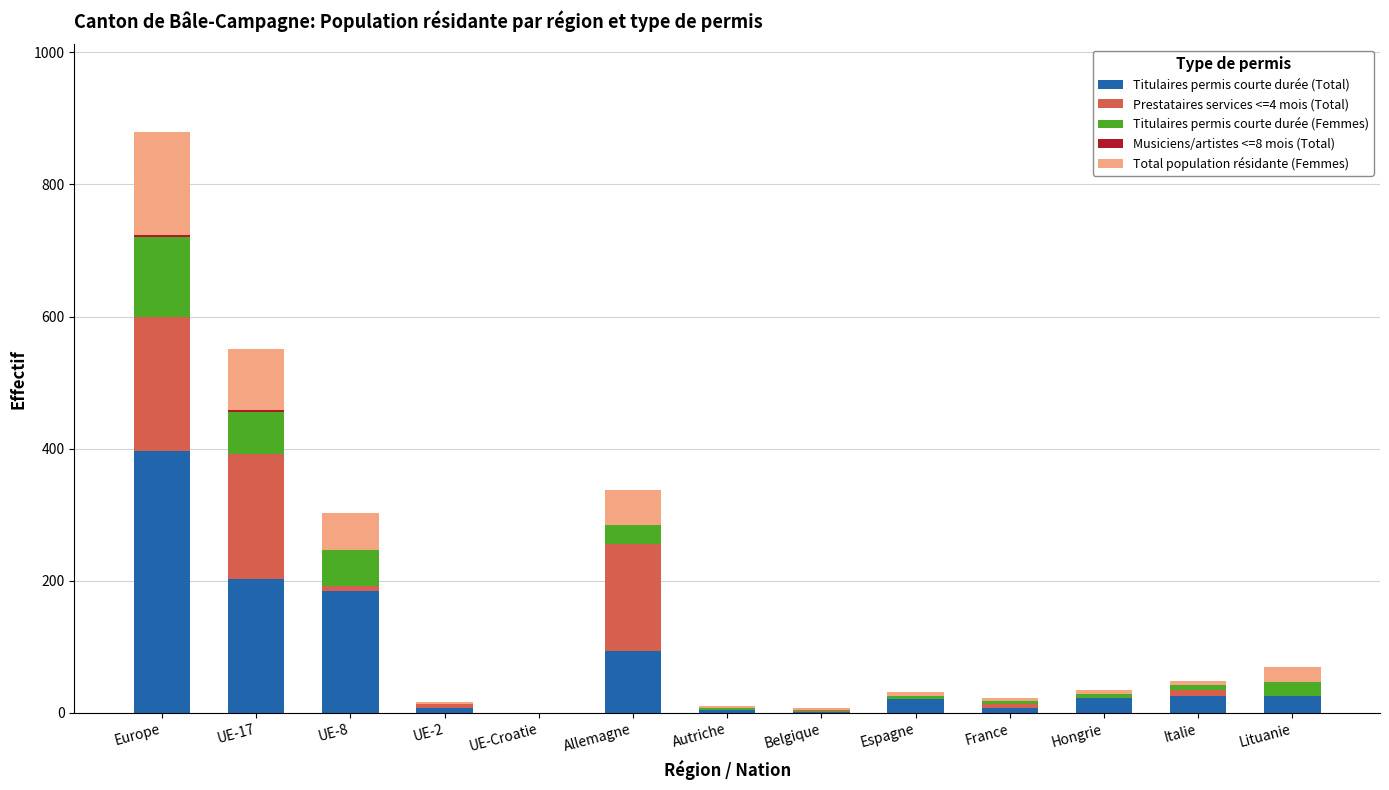

Which category has the highest value in the Titulaires permis courte durée (Total) series?

Europe